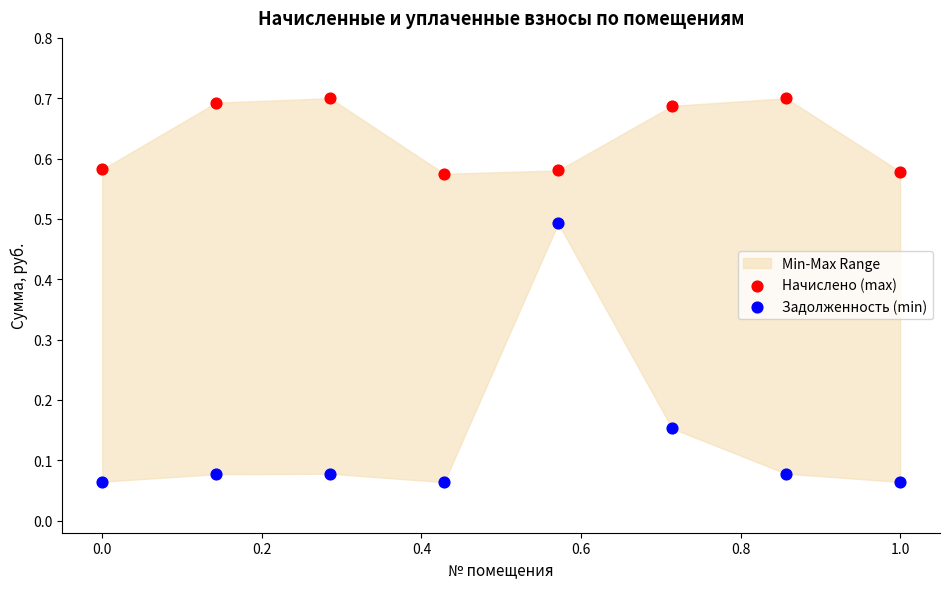

Which series reaches the maximum Y coordinate?

Начислено (max)